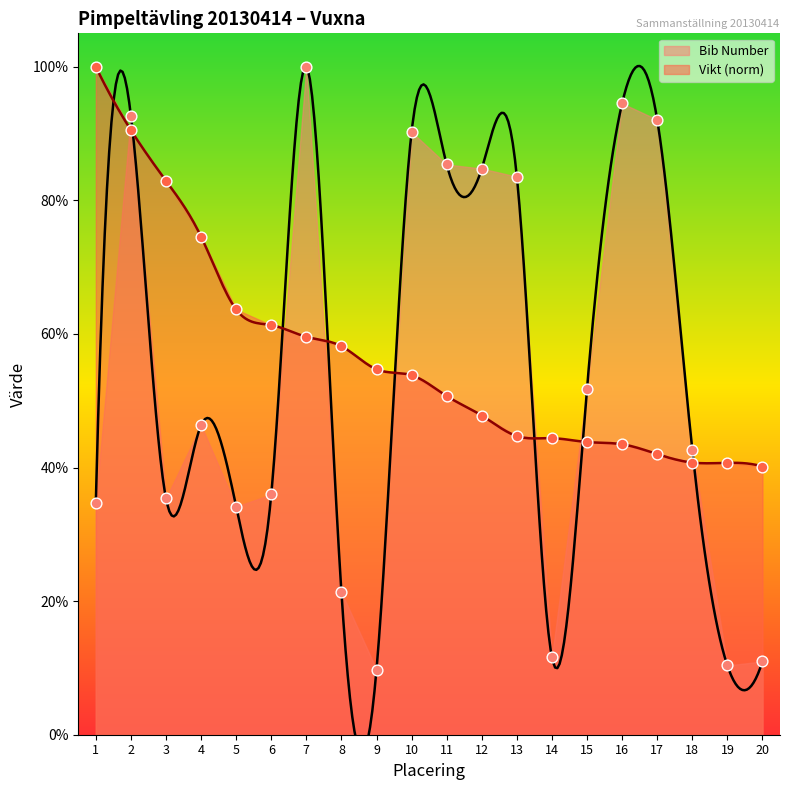

Which series has the largest total across all categories?

Vikt